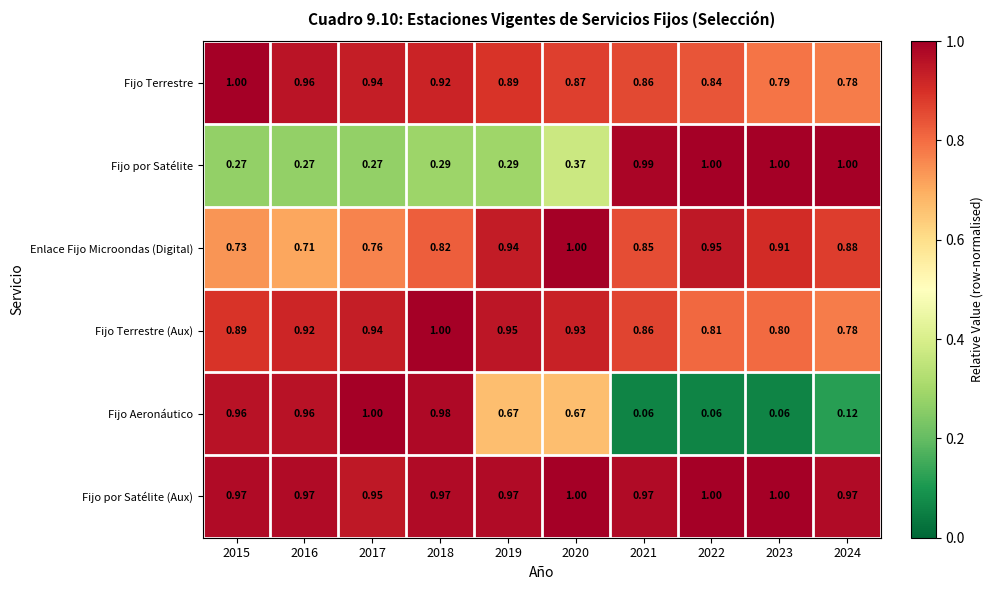

Is the value of Enlace Fijo Microondas (Digital) at 2021 greater than the value of Fijo Terrestre (Aux) at 2018?

No